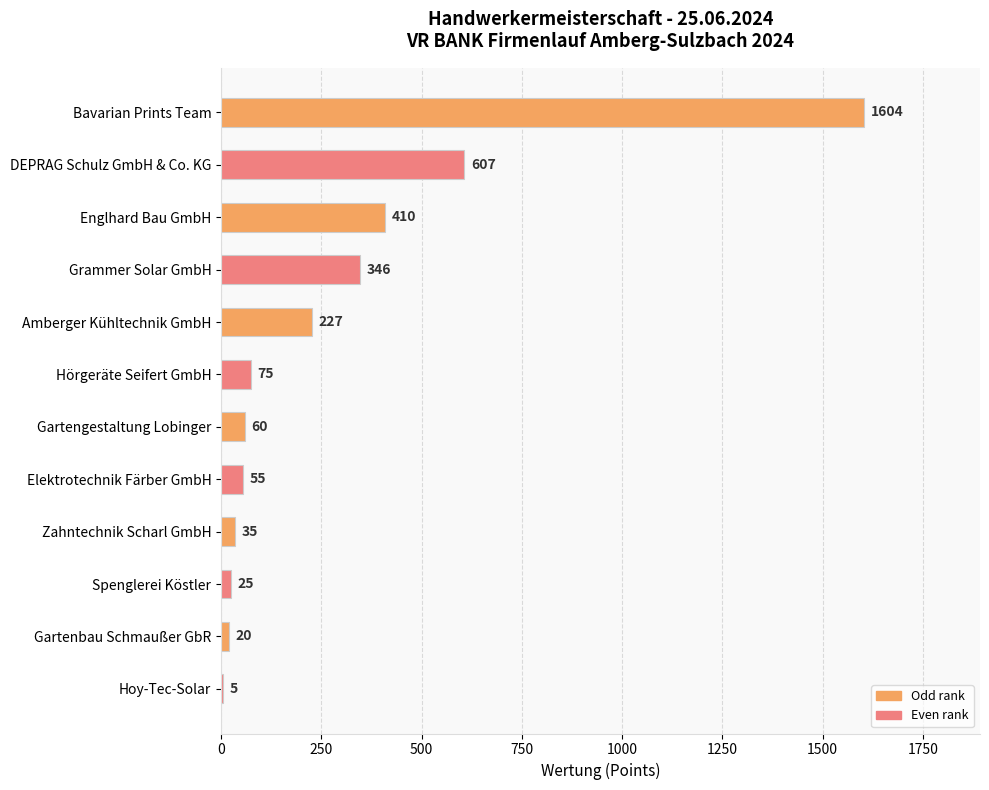

What is the sum of the values at DEPRAG Schulz GmbH & Co. KG and Zahntechnik Scharl GmbH?

642